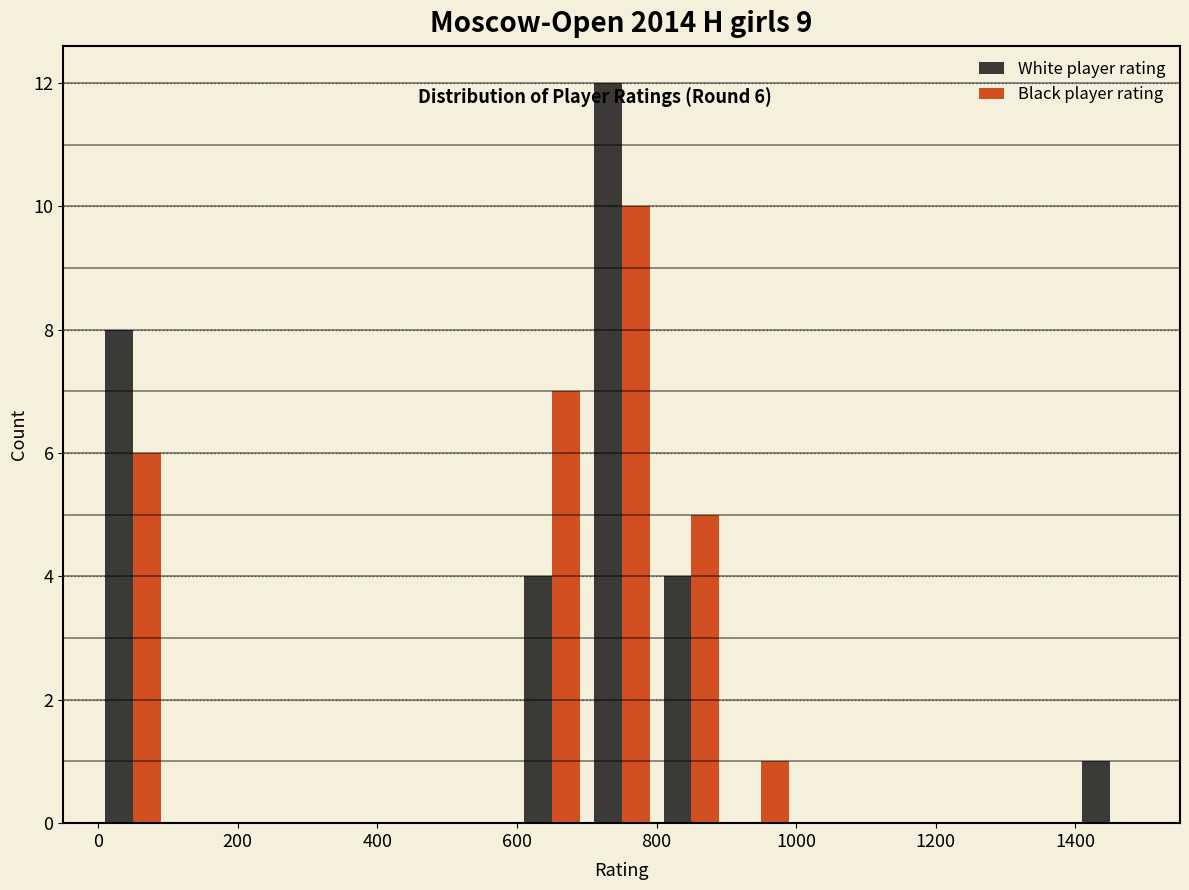

In the Black player rating series, which range on the x-axis has the tallest bar?

700 to 800